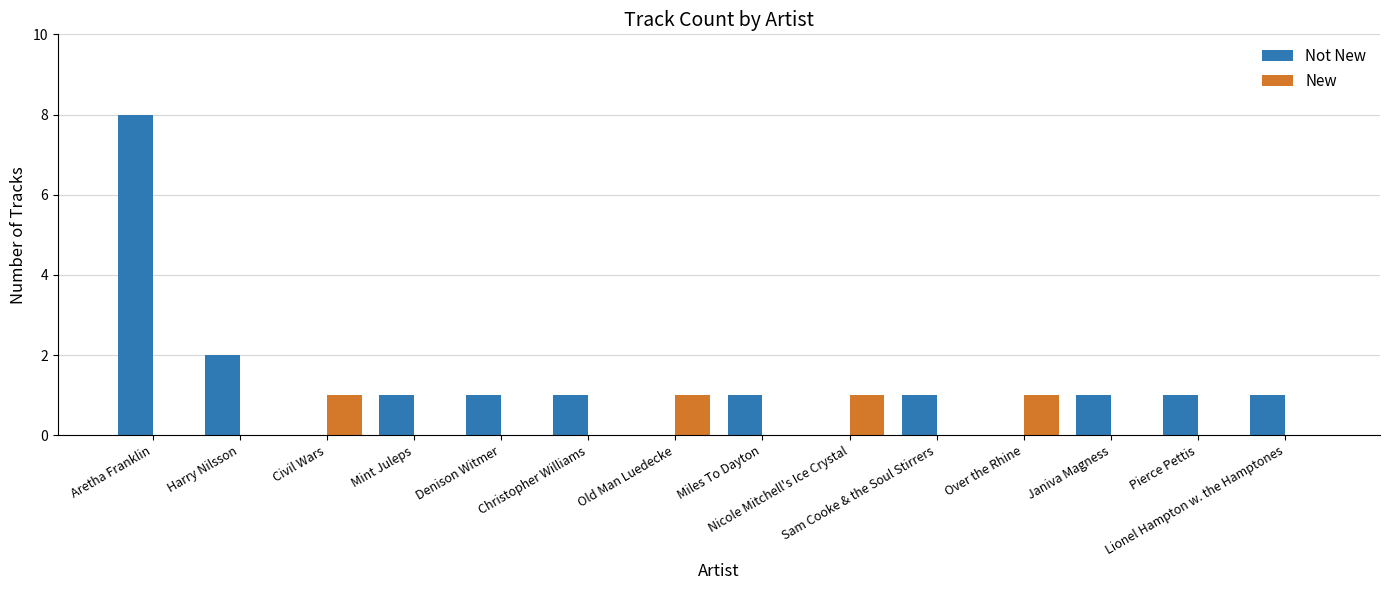

What is the highest value of the Not New series?

8